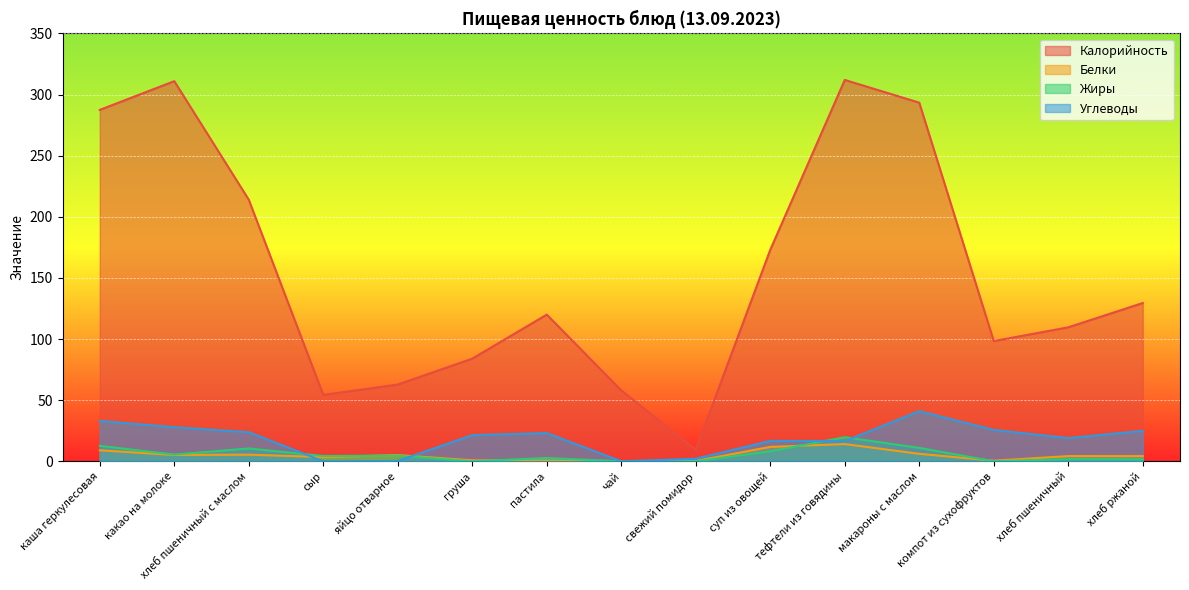

What is the total value across all series at сыр?

62.1